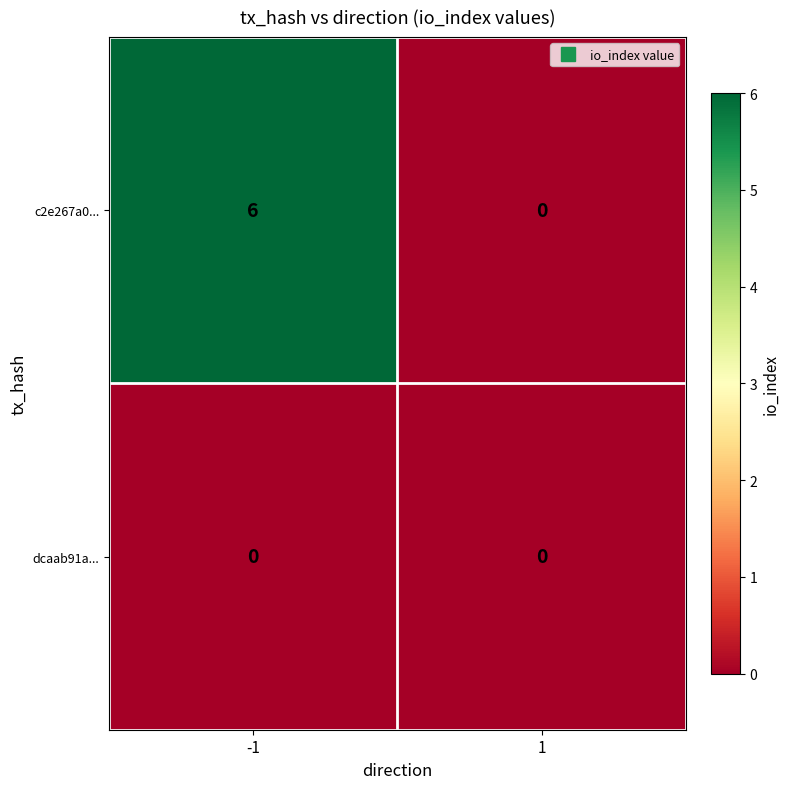

Reading left to right, transcribe all the data shown in this chart.

c2e267a0...: -1=6	1=0
dcaab91a...: -1=0	1=0